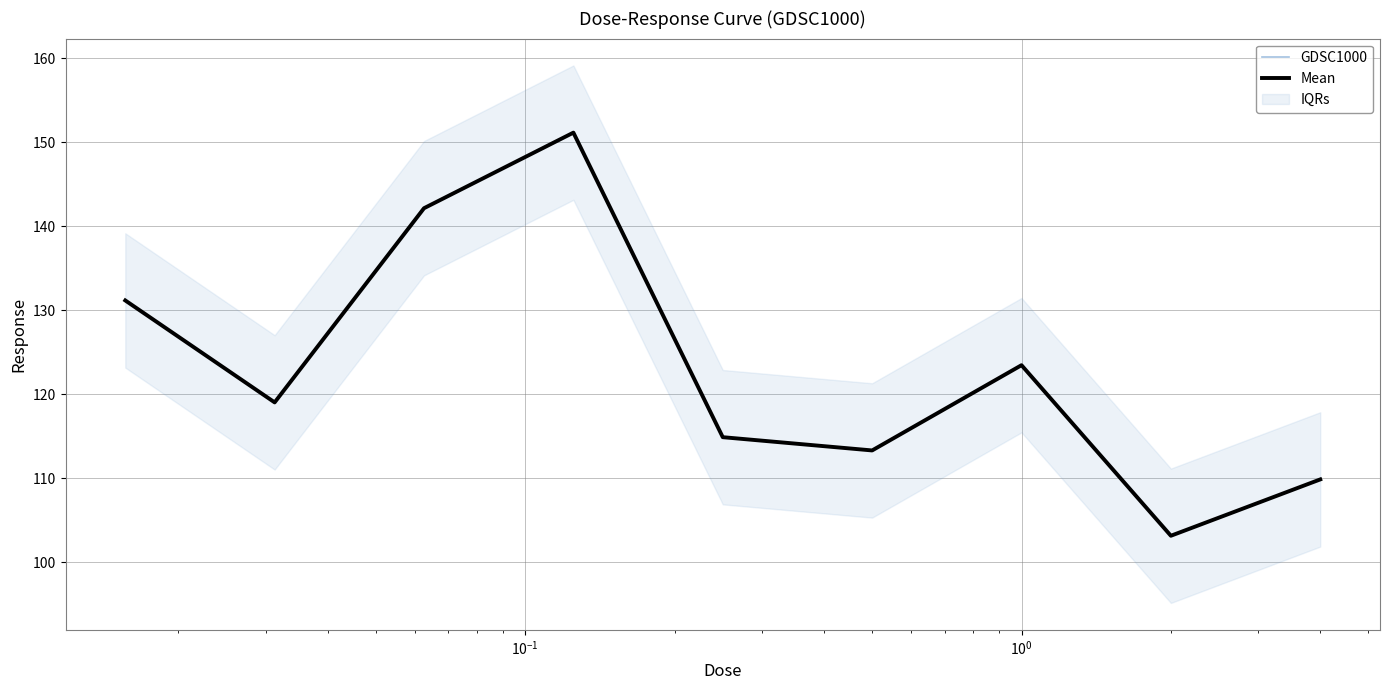

How many lines are shown in the chart?

2